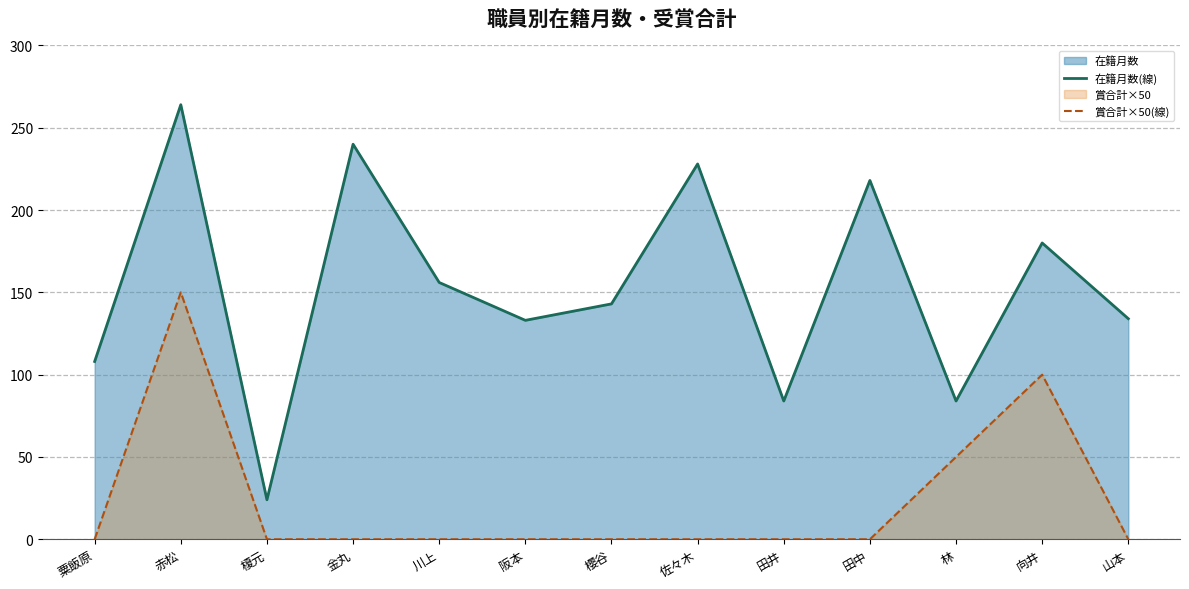

Does the chart have visible grid lines?

Yes